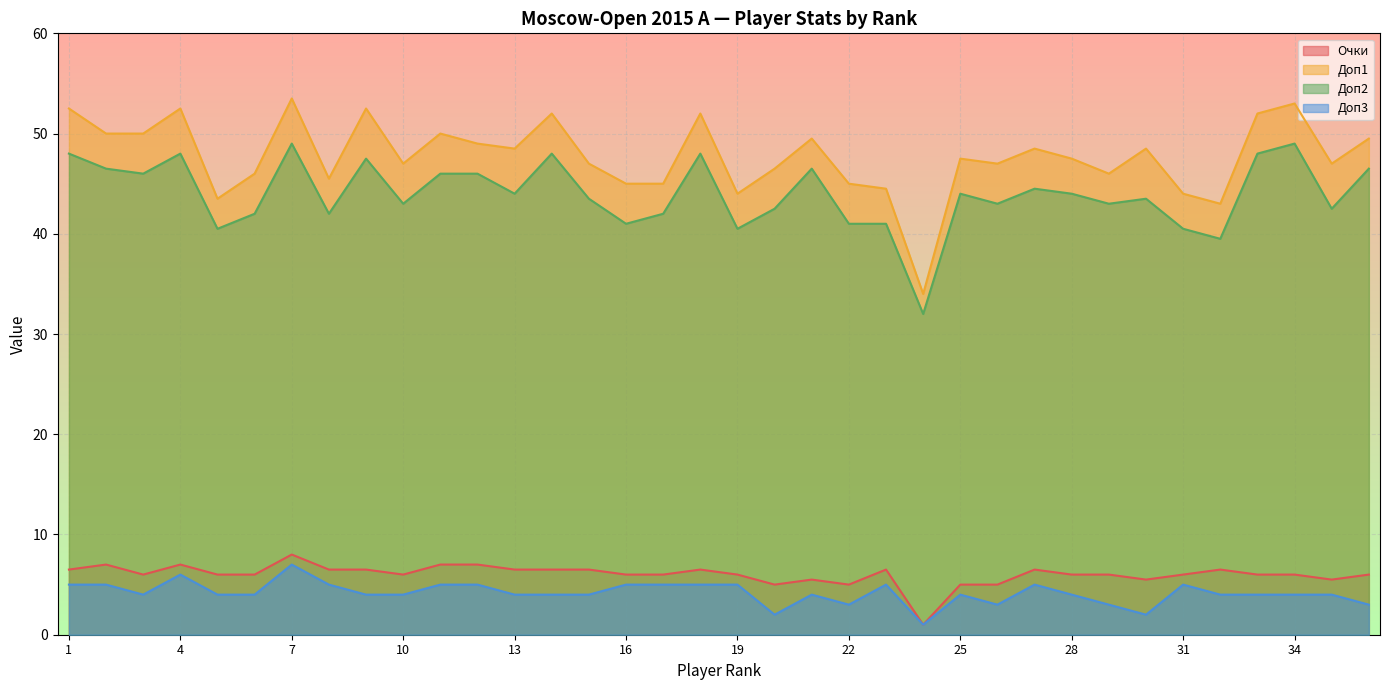

What is the lowest value of the Доп2 series?

32.0